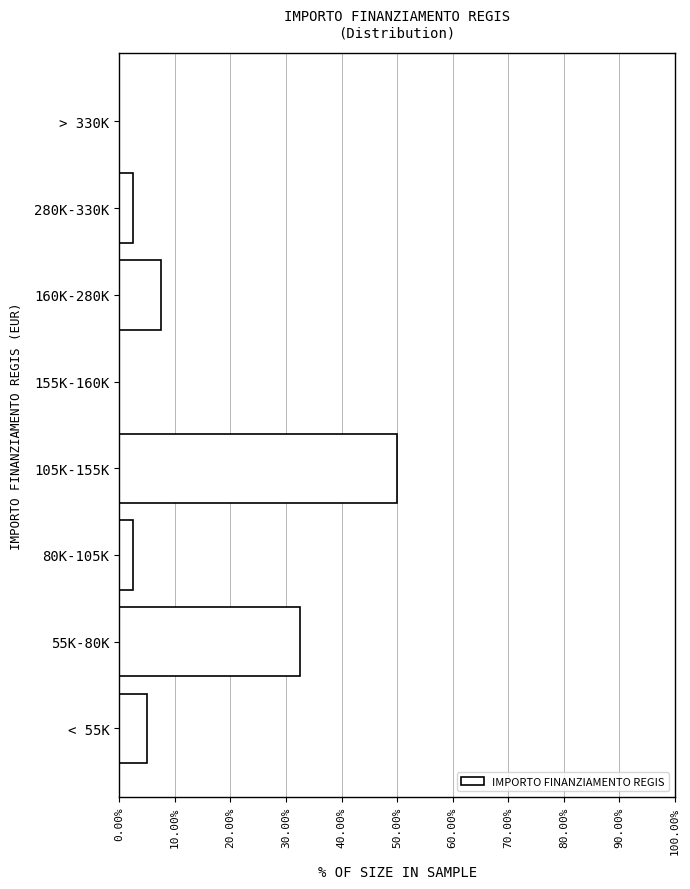

Reading bottom to top, what are all the values shown in this chart?

< 55K=5.0	55K-80K=32.5	80K-105K=2.5	105K-155K=50.0	155K-160K=0.0	160K-280K=7.5	280K-330K=2.5	> 330K=0.0